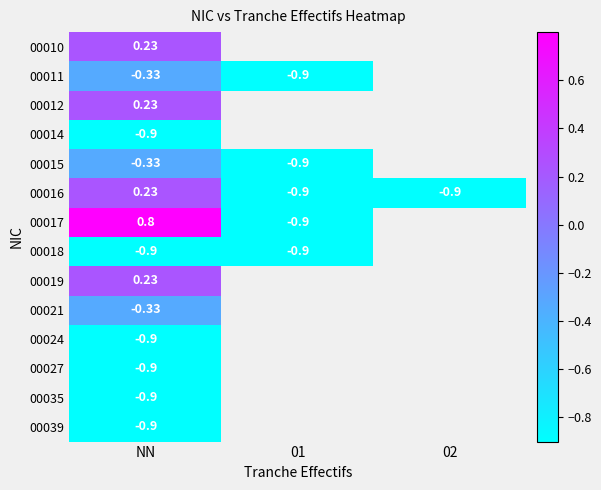

Is the value of 00017 at 02 greater than the value of 00035 at 02?

No